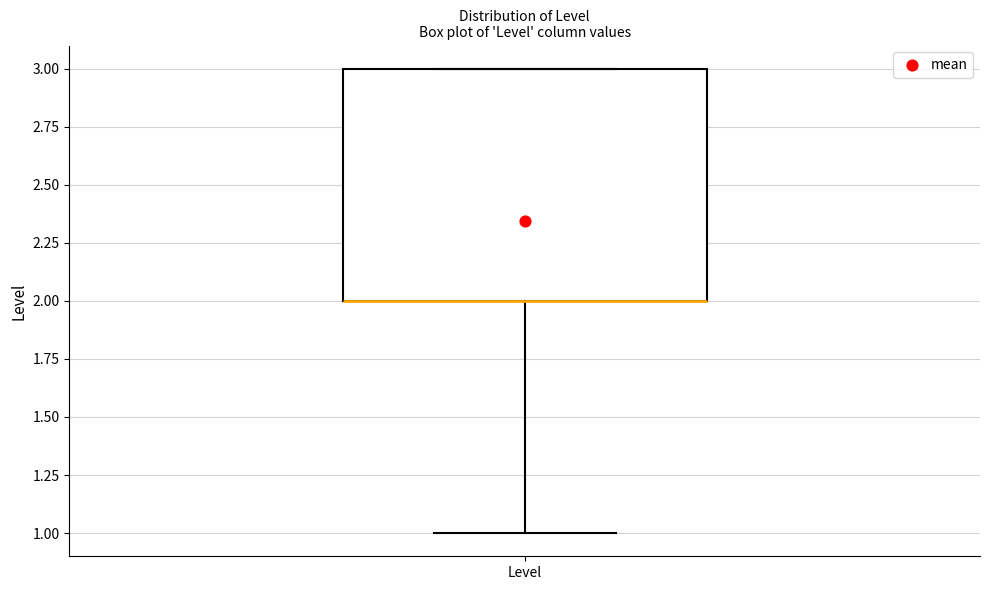

Transcribe this box plot: give where the median line is, the range the box spans, and where the two whiskers end, as read against the y-axis. The values are not printed on the chart, so give them approximately, as read against the axis.

median 2 (drawn on the box's lower edge), box 2 to 3, whiskers 1 to 3